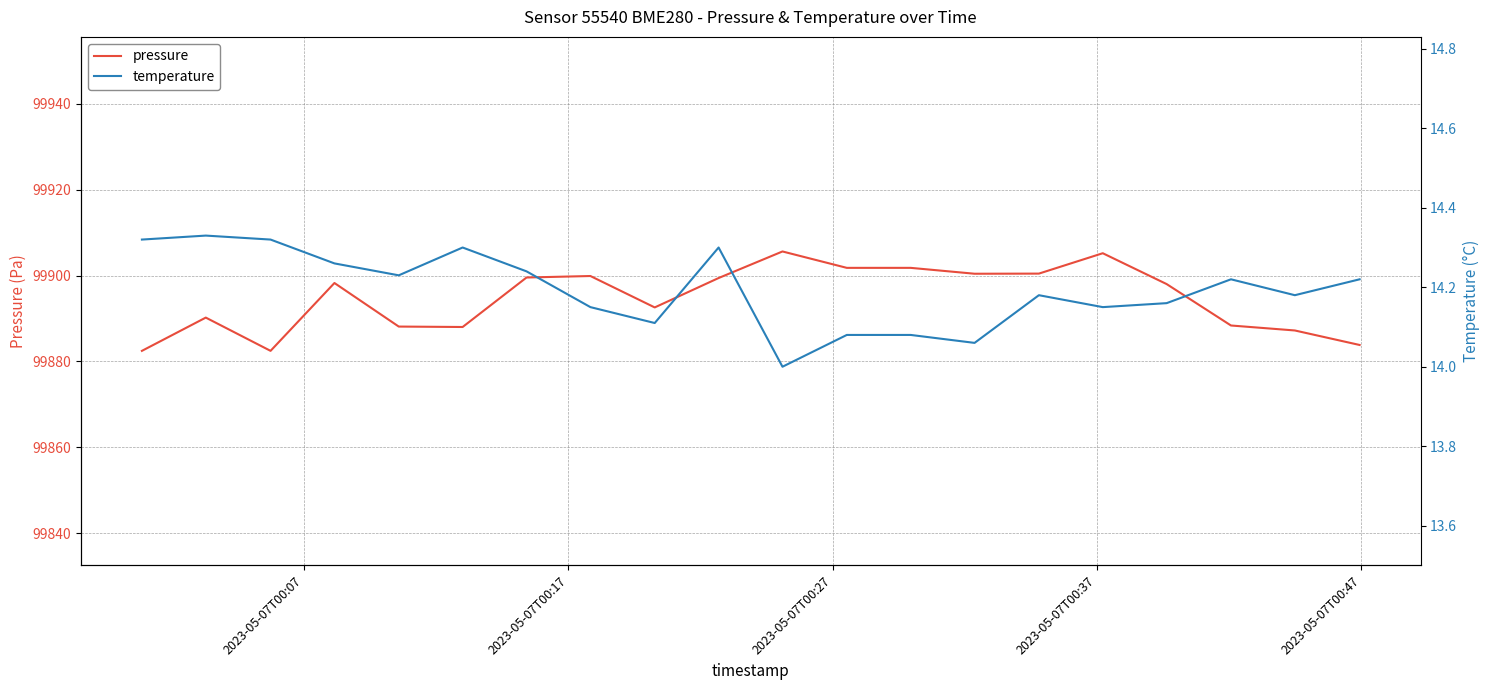

What is the value of the pressure point at the 17th from the left?

99898.0